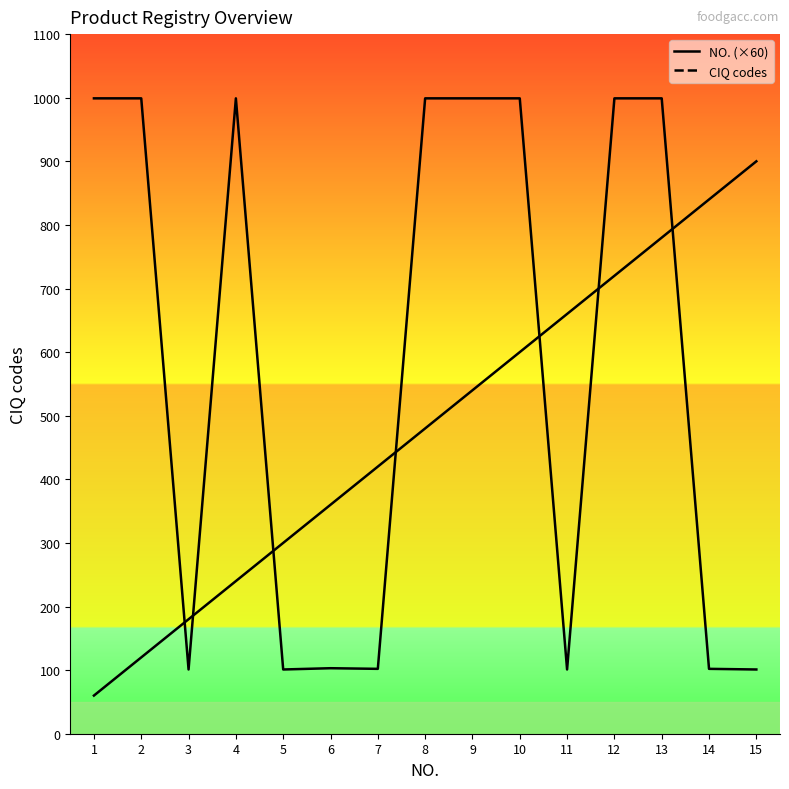

True or false: NO. and CIQ codes intersect in this chart.

True